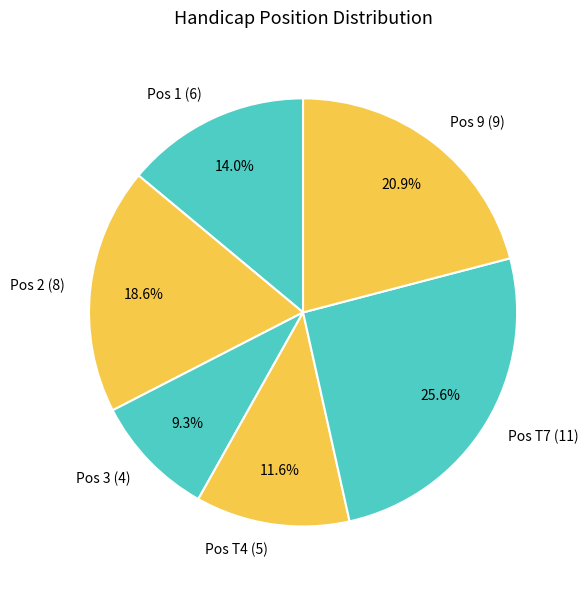

Is there any slice that represents more than half of the pie?

No